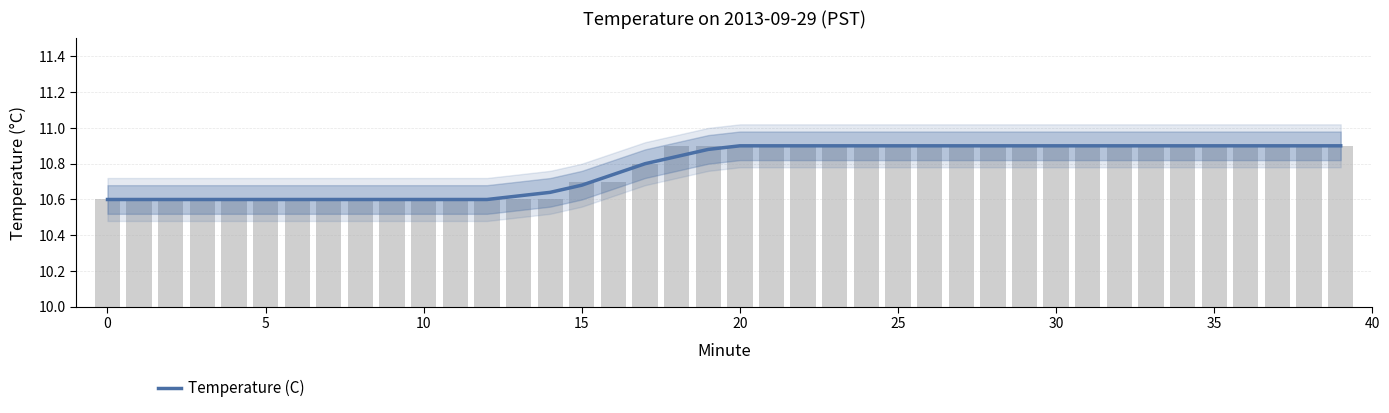

True or false: the data shows 10.7 at 15.

True